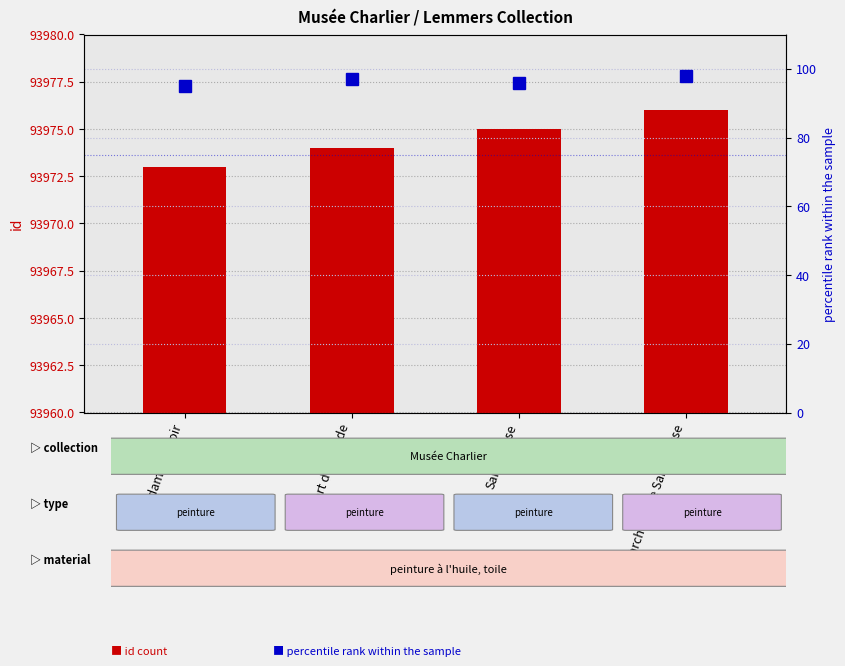

What is the maximum value shown in the chart?

93976